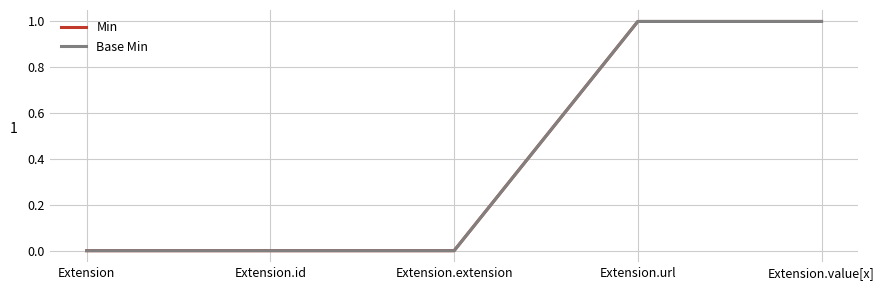

What are all the series names shown in the legend?

Min, Base Min